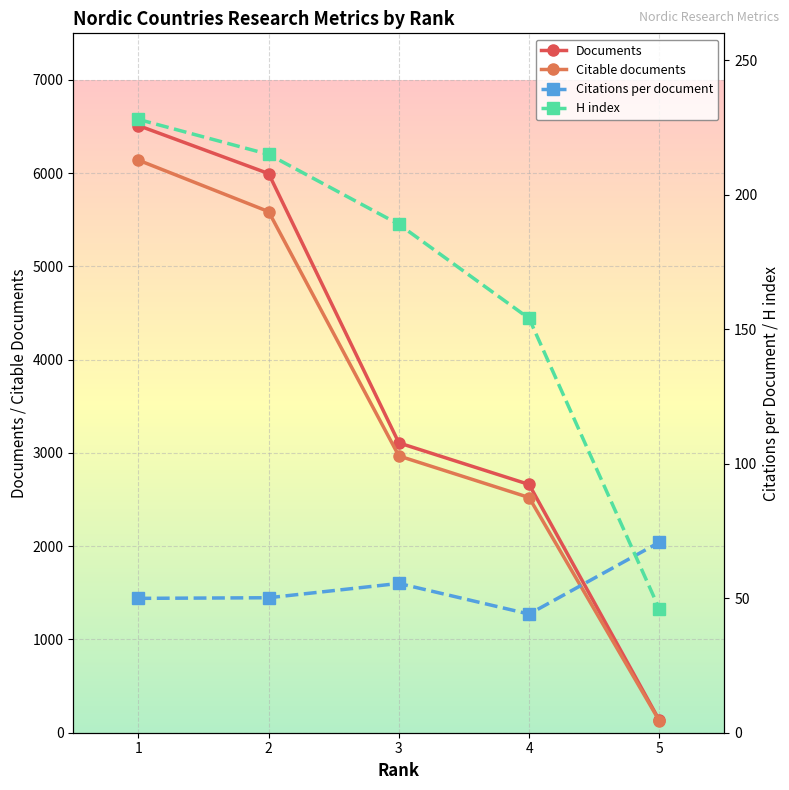

Where does the Citable documents series first go above 2968?

1